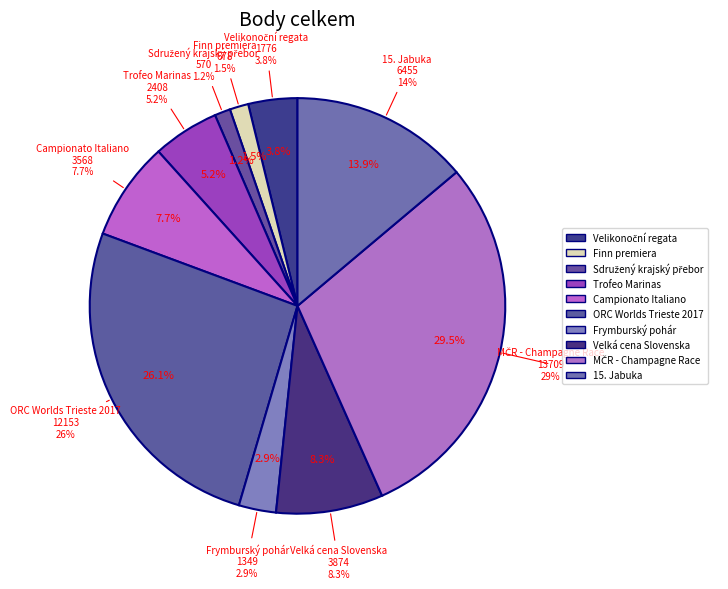

What percentage is NOT represented by Finn premiera?

98.5%